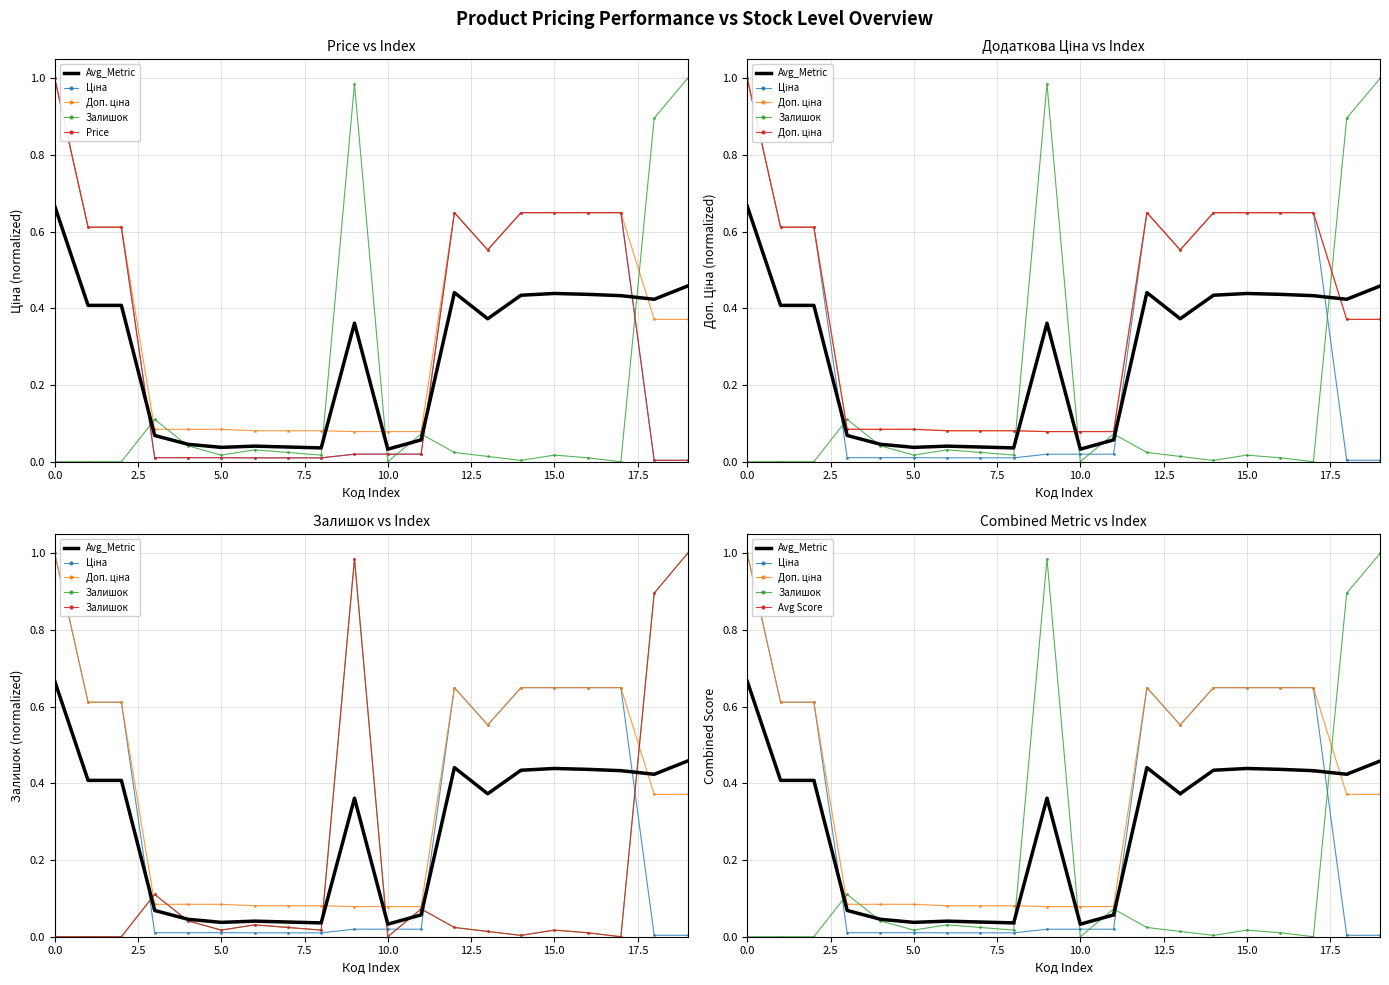

Which series has the largest range (max minus min)?

Залишок